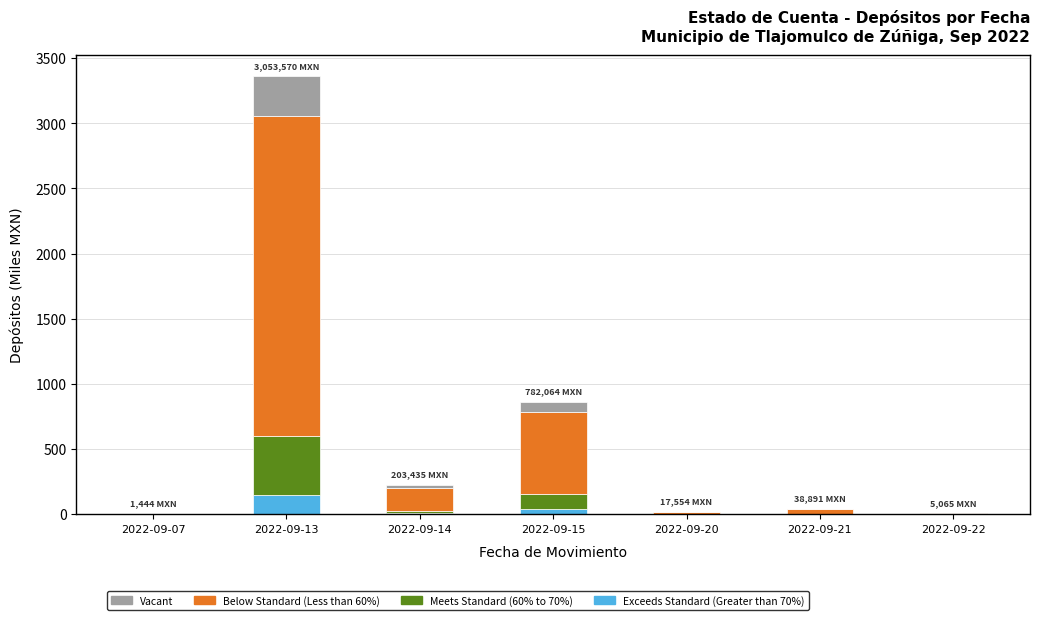

At which category is the sum across all series the highest?

2022-09-13